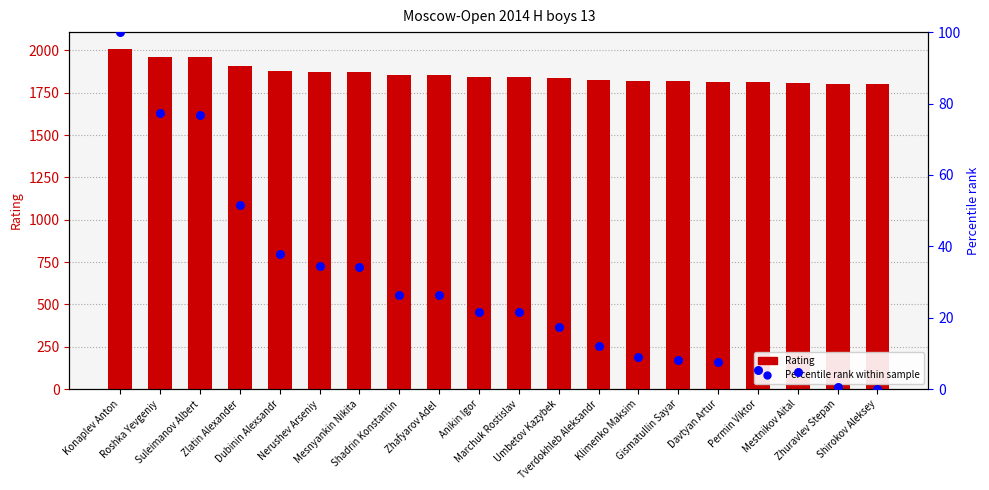

Which series reaches the minimum Y coordinate?

Percentile rank within sample